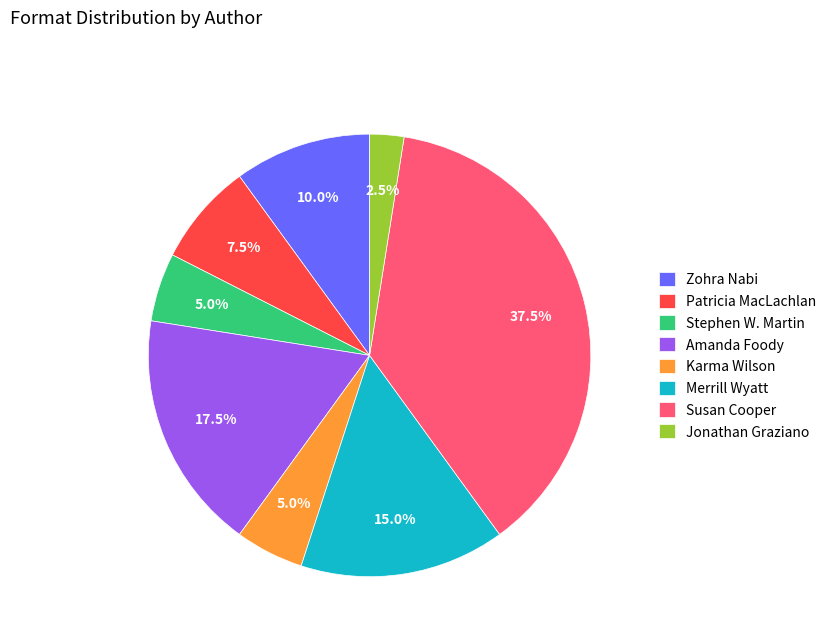

How many segments does this pie chart have?

8